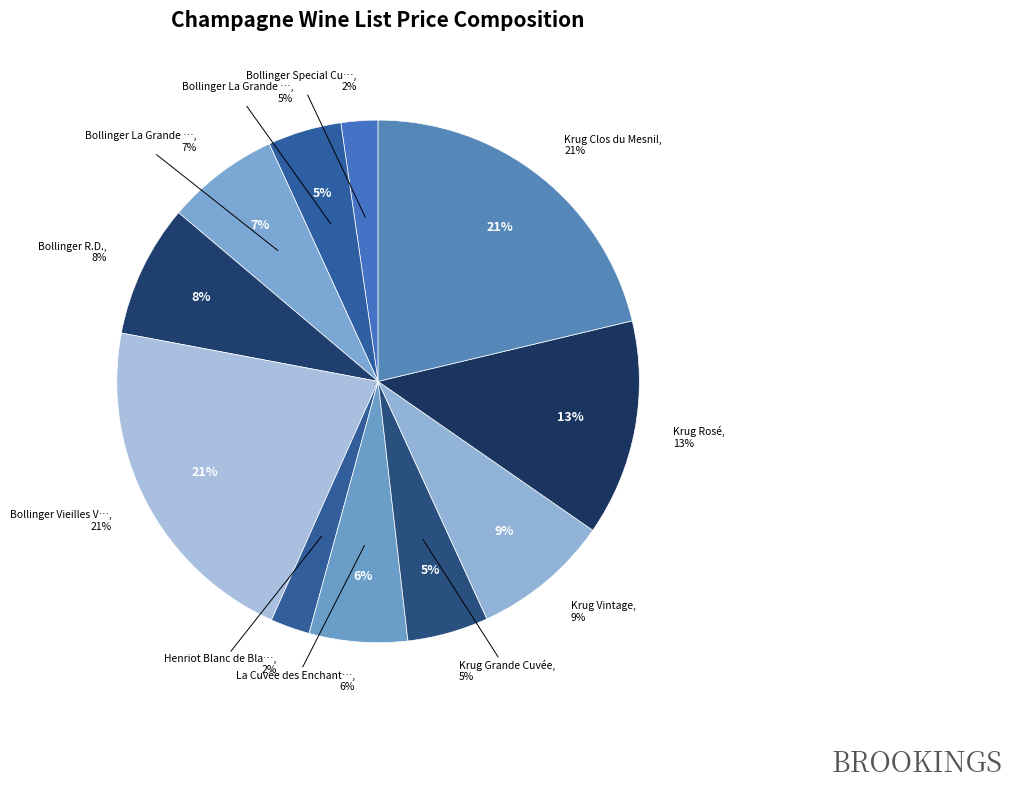

Is it true that Bollinger La Grande Année Rosé 1999 is 14% of the pie?

False